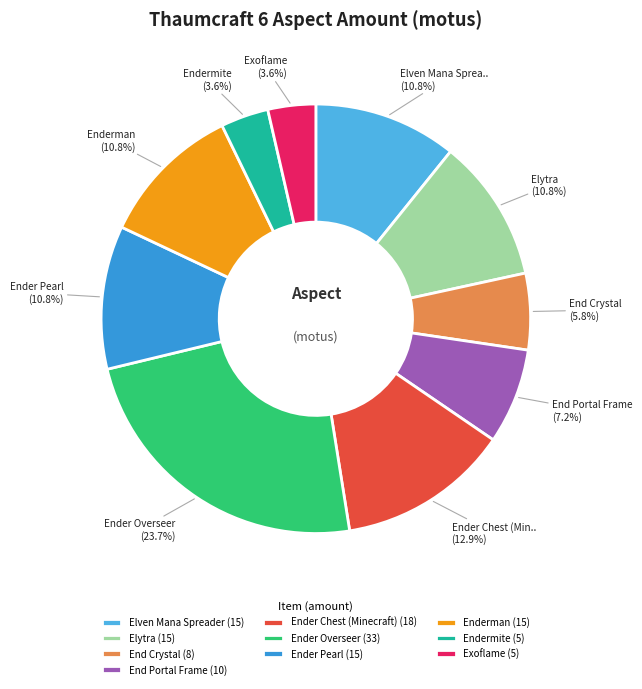

To the nearest percent, what percentage of the pie is Exoflame?

4%